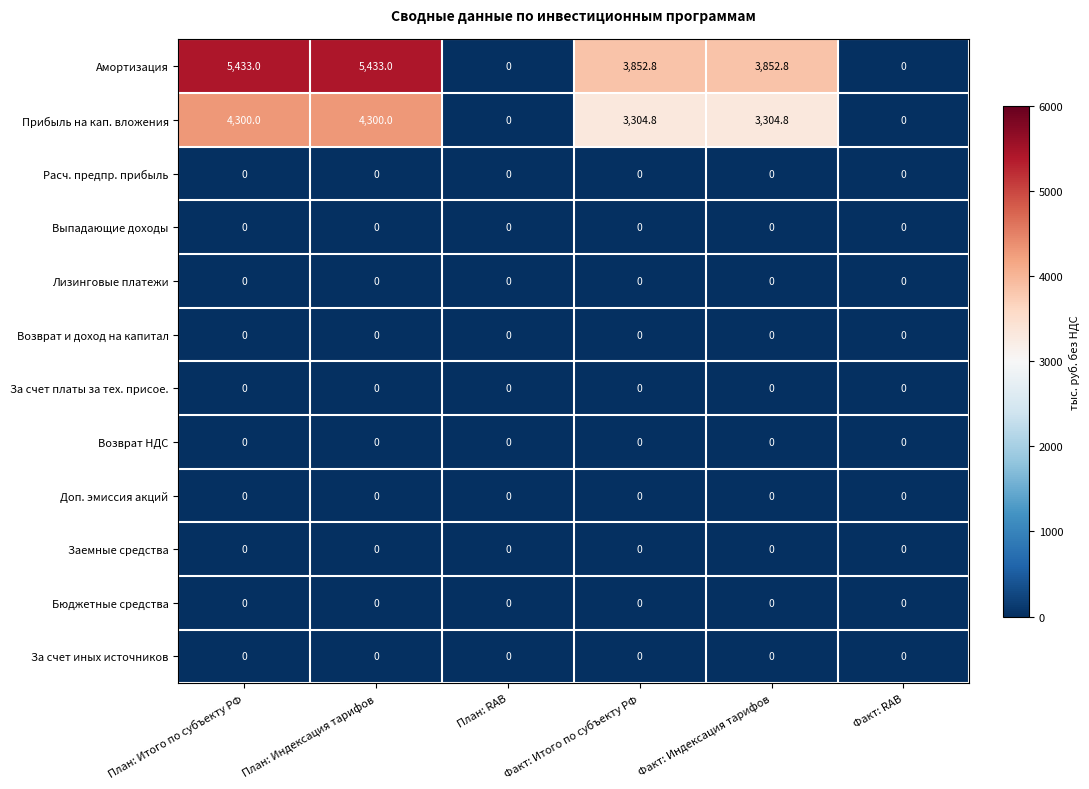

Is it true that Возврат НДС equals 0.0 at Факт: RAB?

True